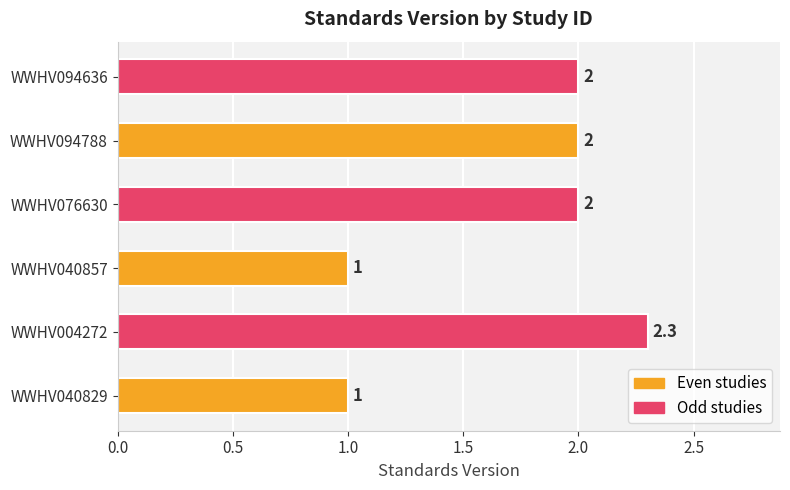

What is the sum of the values at WWHV040829 and WWHV094788?

3.0